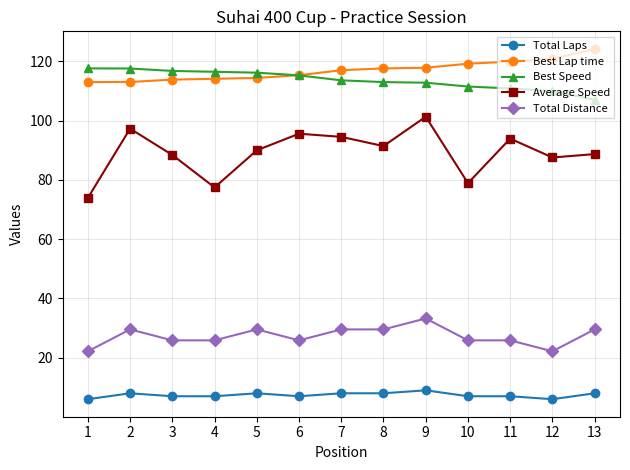

How many lines are shown in the chart?

5